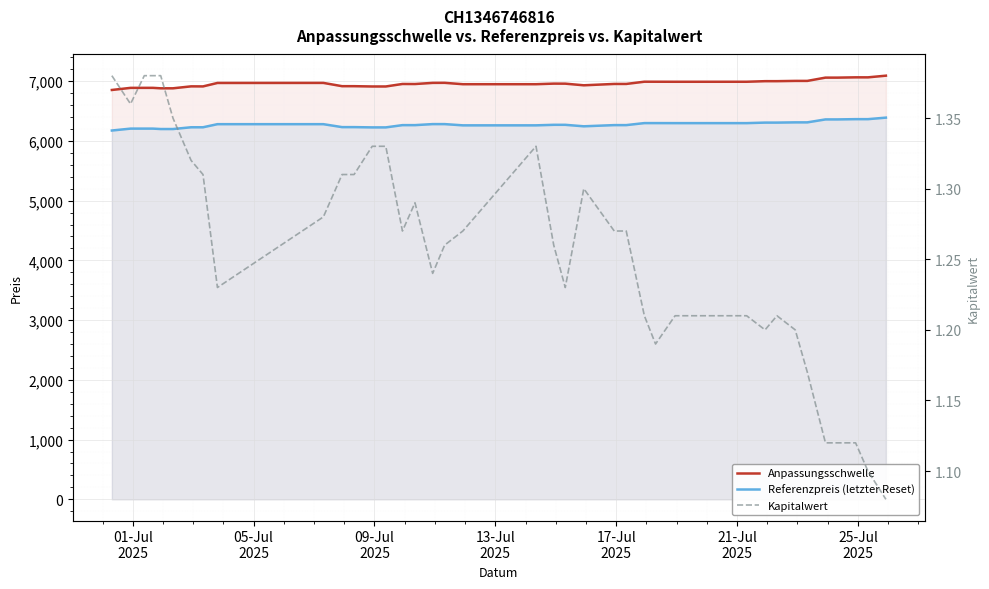

True or false: Anpassungsschwelle has more than 1 points higher than both neighbors.

True